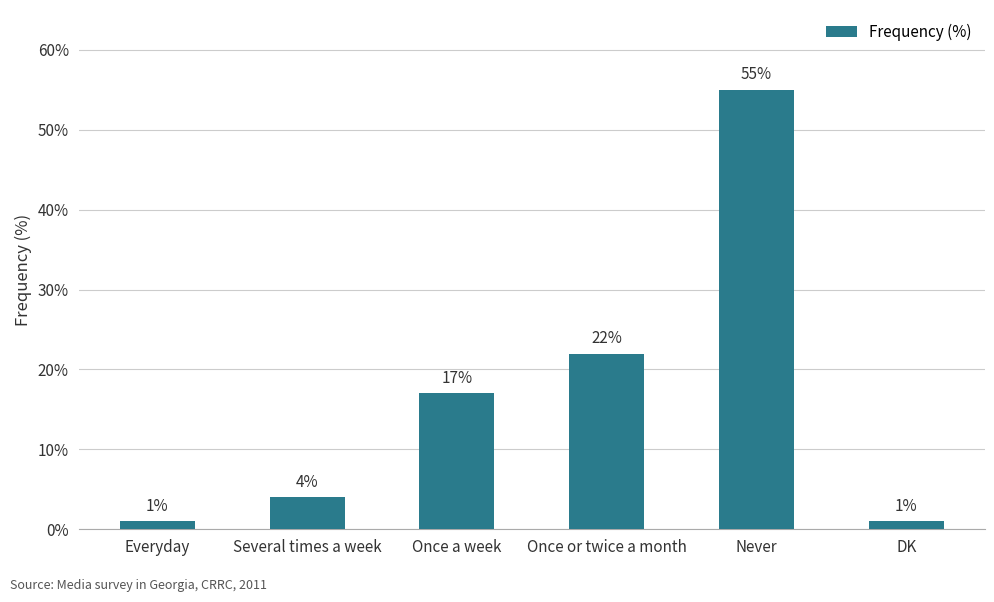

What is the sum of all values?

100